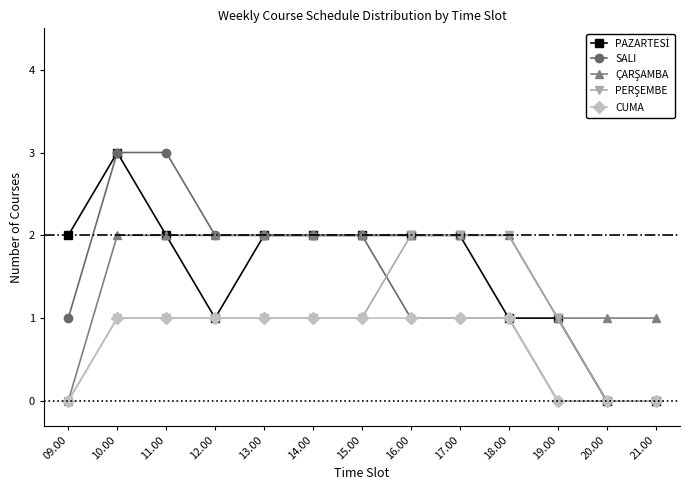

Does the chart have visible grid lines?

No